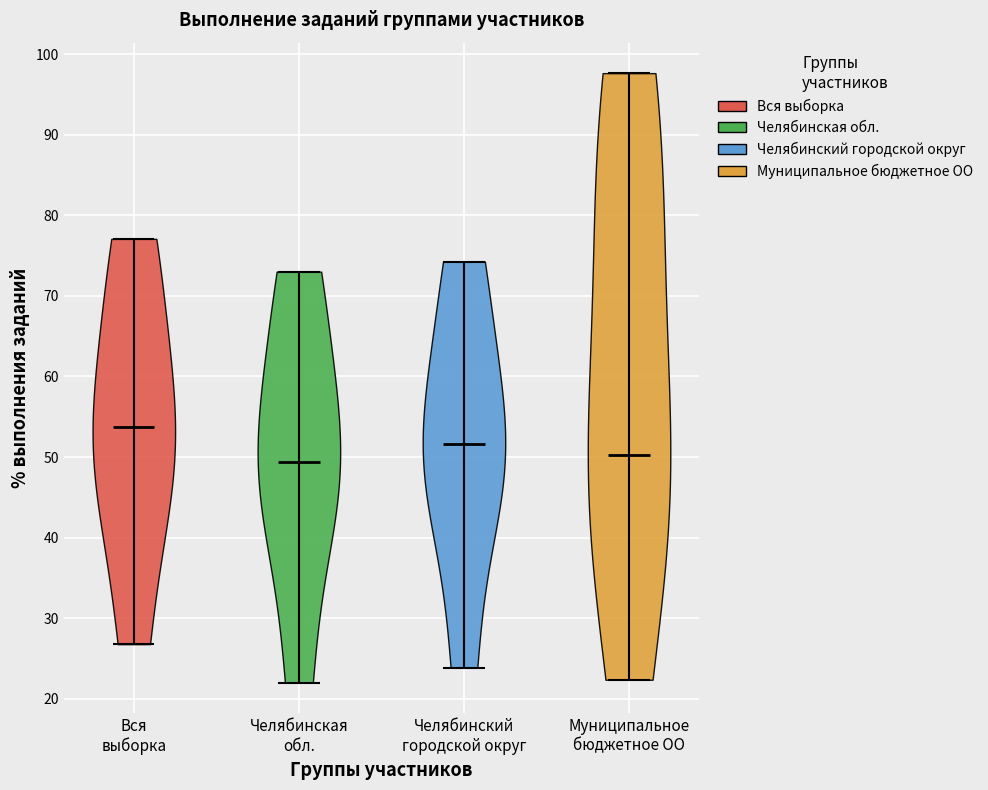

Reading left to right, read every violin against the y-axis: where its median line is, and the lowest and highest points it reaches. The values are not printed on the chart, so give them approximately, as read against the axis.

Вся выборка: median line 54, lowest point 27, highest point 77
Челябинская обл.: median line 49, lowest point 22, highest point 73
Челябинский городской округ: median line 52, lowest point 24, highest point 74
Муниципальное бюджетное ОО: median line 50, lowest point 22, highest point 98